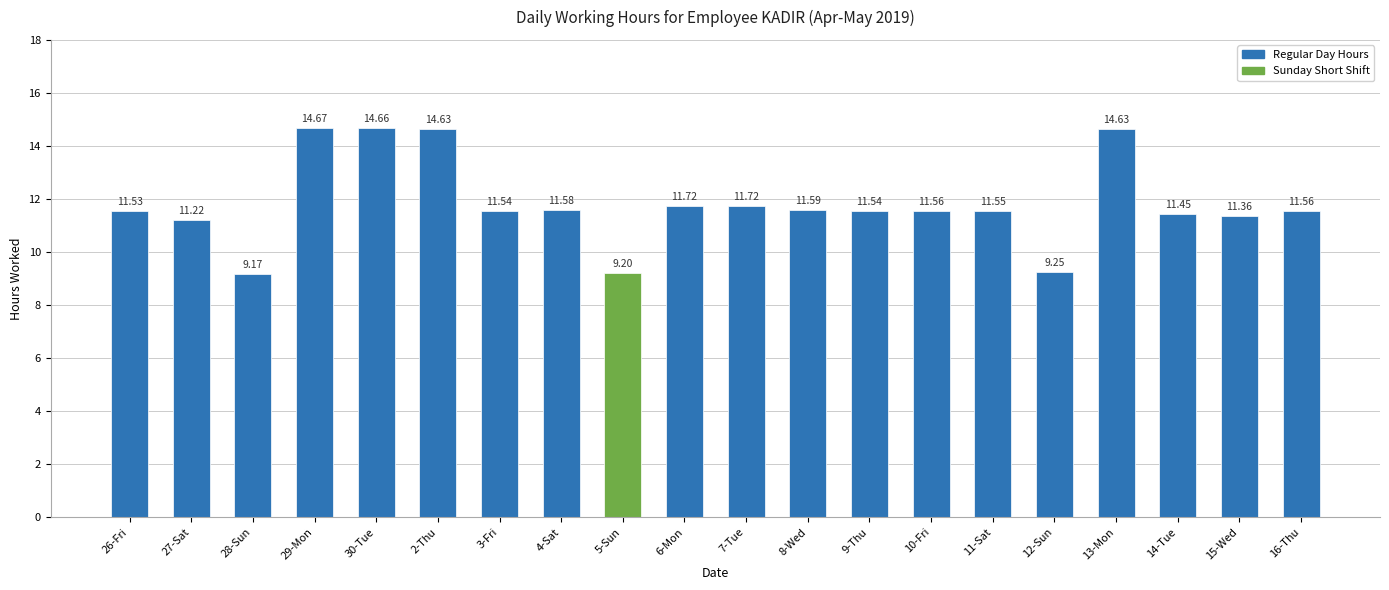

What value does the data have at 28-Sun?

9.2